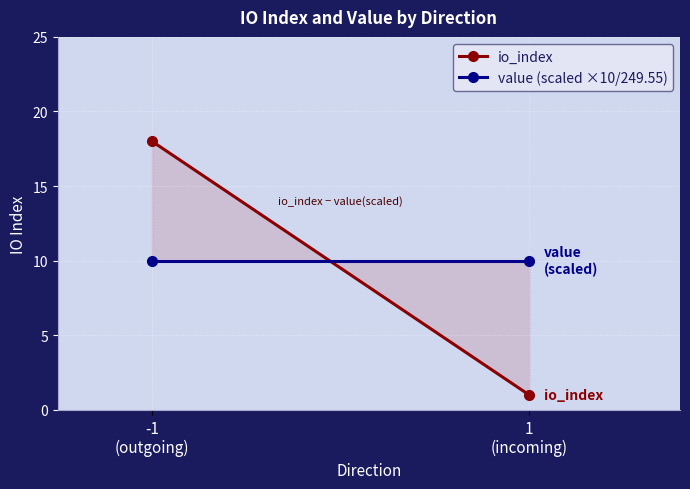

True or false: io_index has a value of 28 at -1
(outgoing).

False